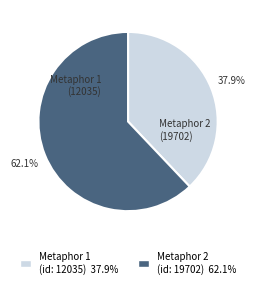

Is there a majority slice in this chart?

Yes